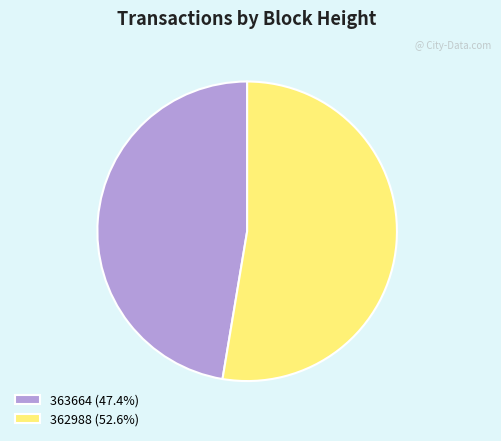

Approximately how many times larger is the value at 362988 compared to 363664?

1.1